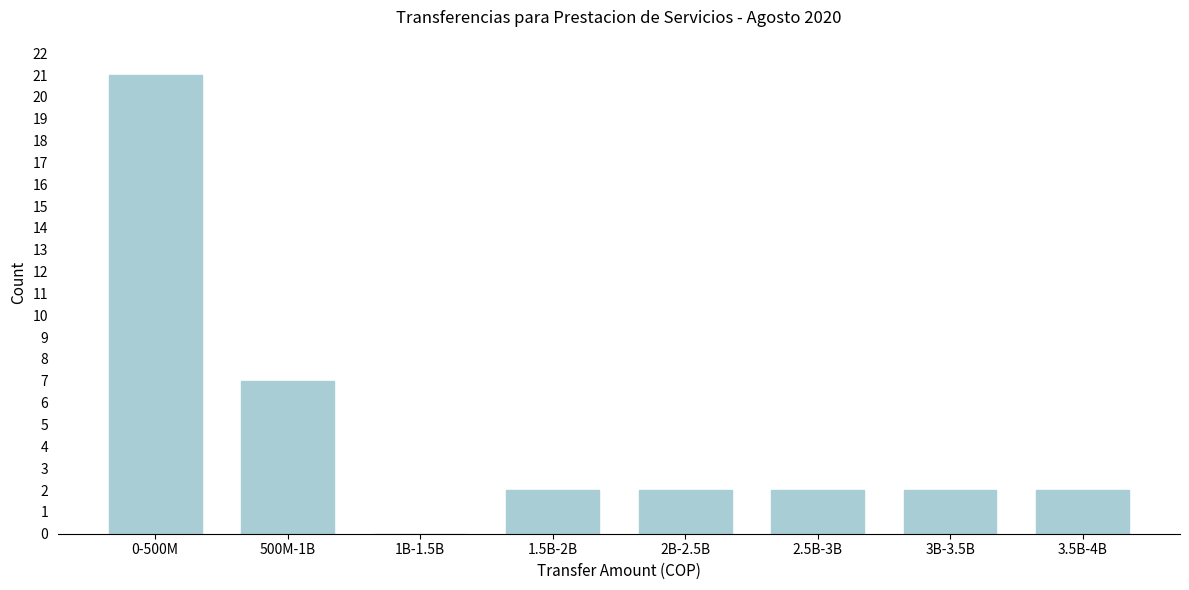

Reading right to left, what are all the values shown in this chart?

3.5B-4B=2	3B-3.5B=2	2.5B-3B=2	2B-2.5B=2	1.5B-2B=2	1B-1.5B=0	500M-1B=7	0-500M=21